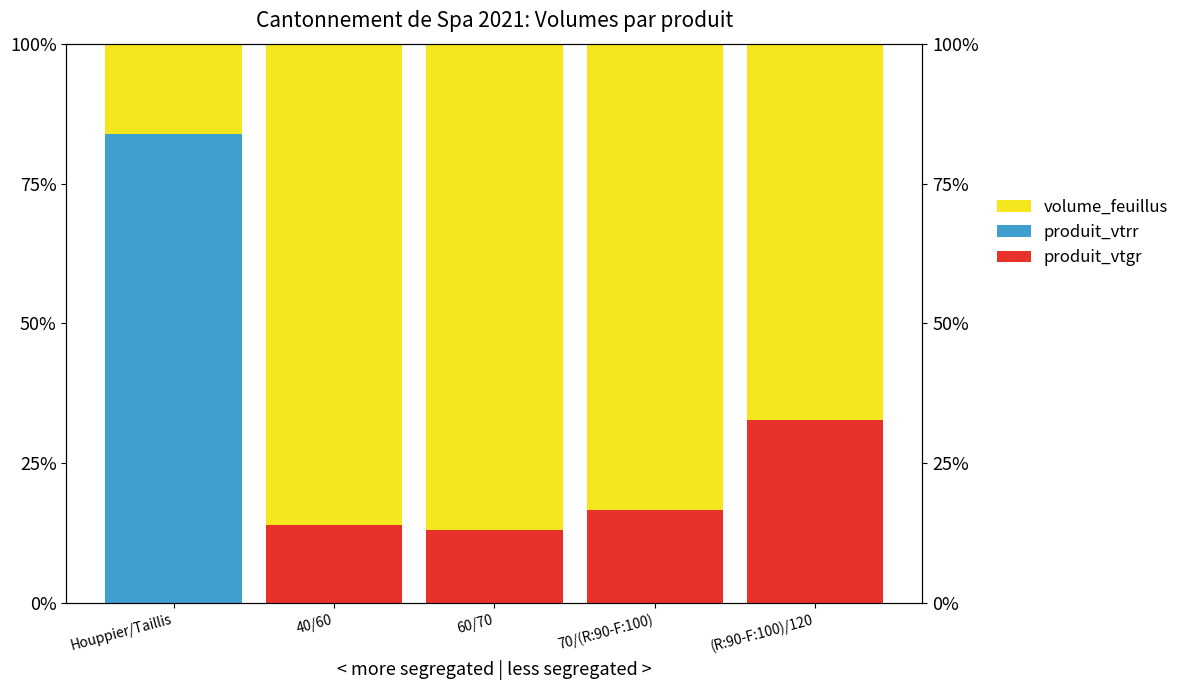

What is the label of the 3rd bar from the left?

60/70